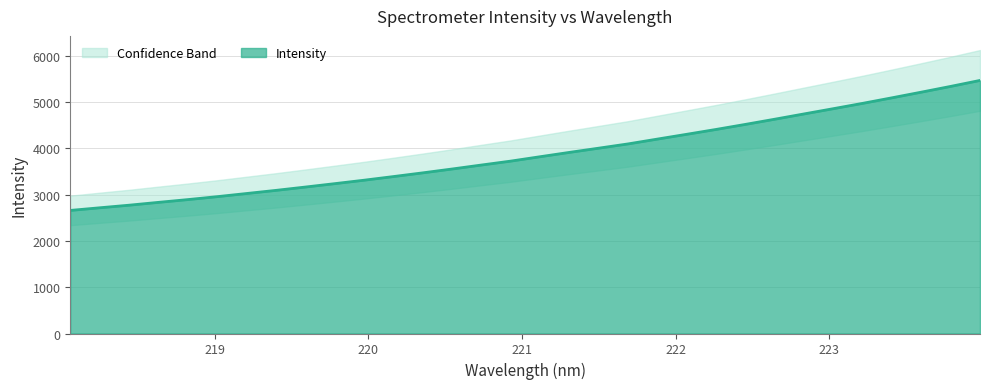

True or false: the data shows 3638.7 at 220.7354.

True